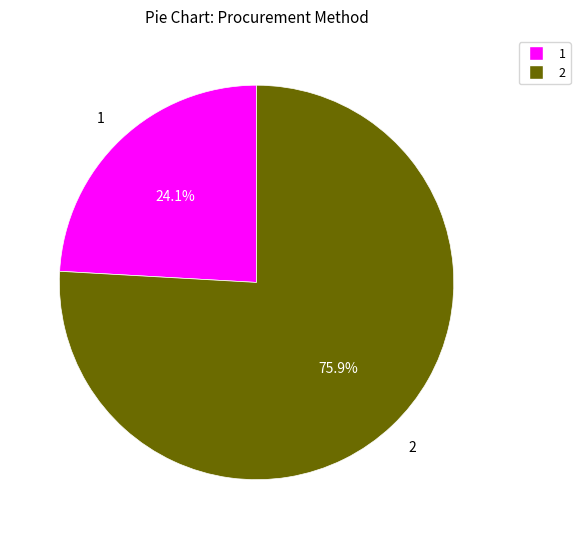

Is there a majority slice in this chart?

Yes